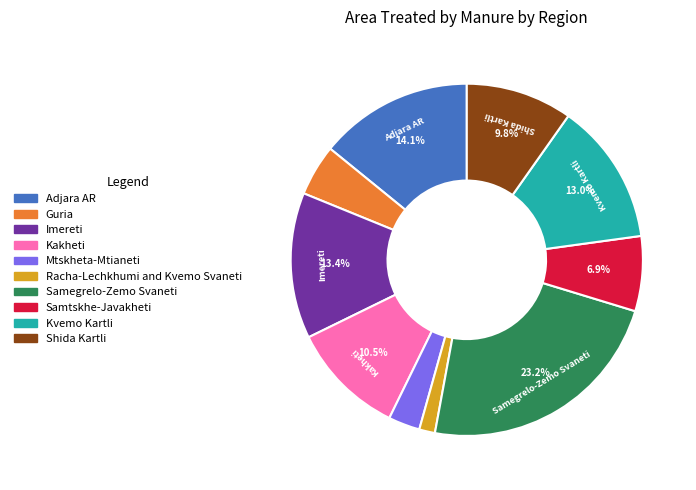

Which category has the smallest portion of the pie?

Racha-Lechkhumi and Kvemo Svaneti